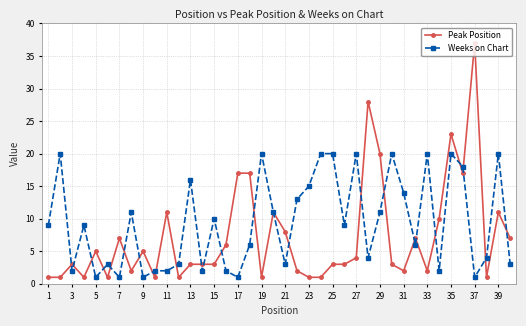

What is the average value of the Weeks on Chart series?

9